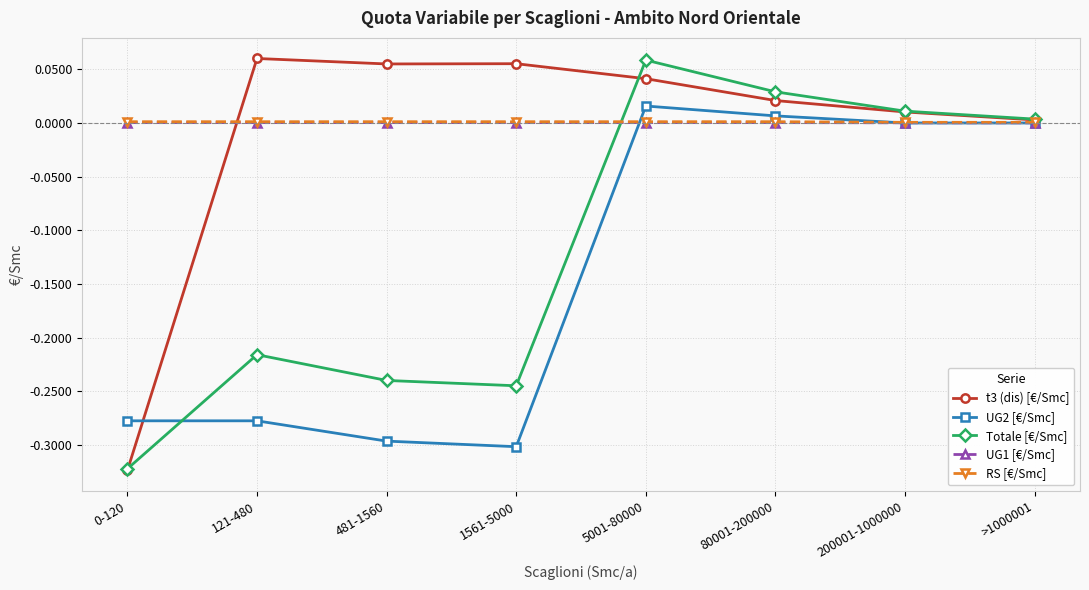

What is the label of the 7th point from the left?

200001-1000000